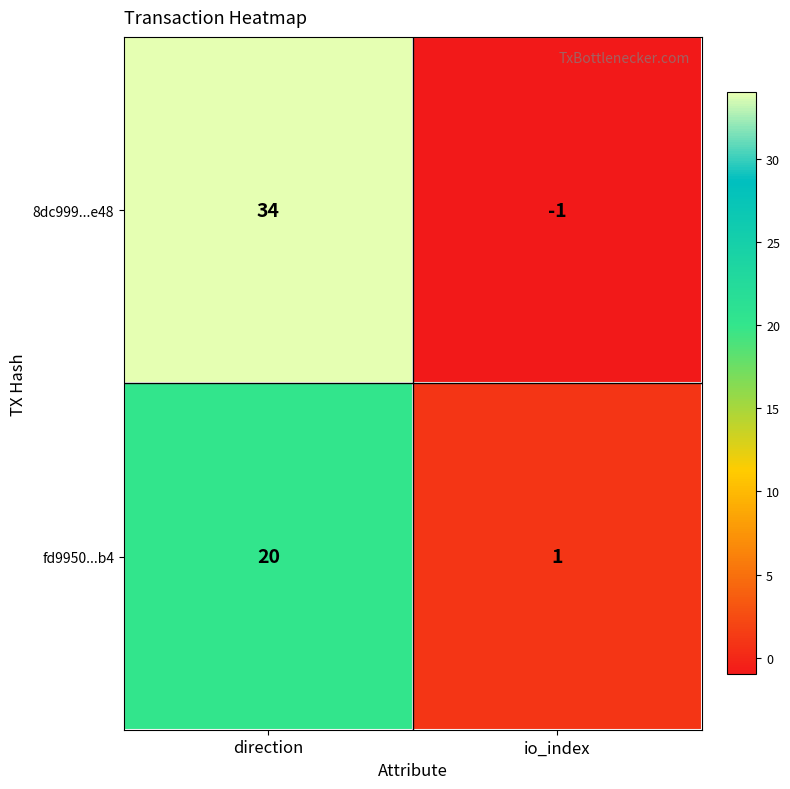

Rank the series by their average value, from lowest to highest.

fd9950...b4, 8dc999...e48